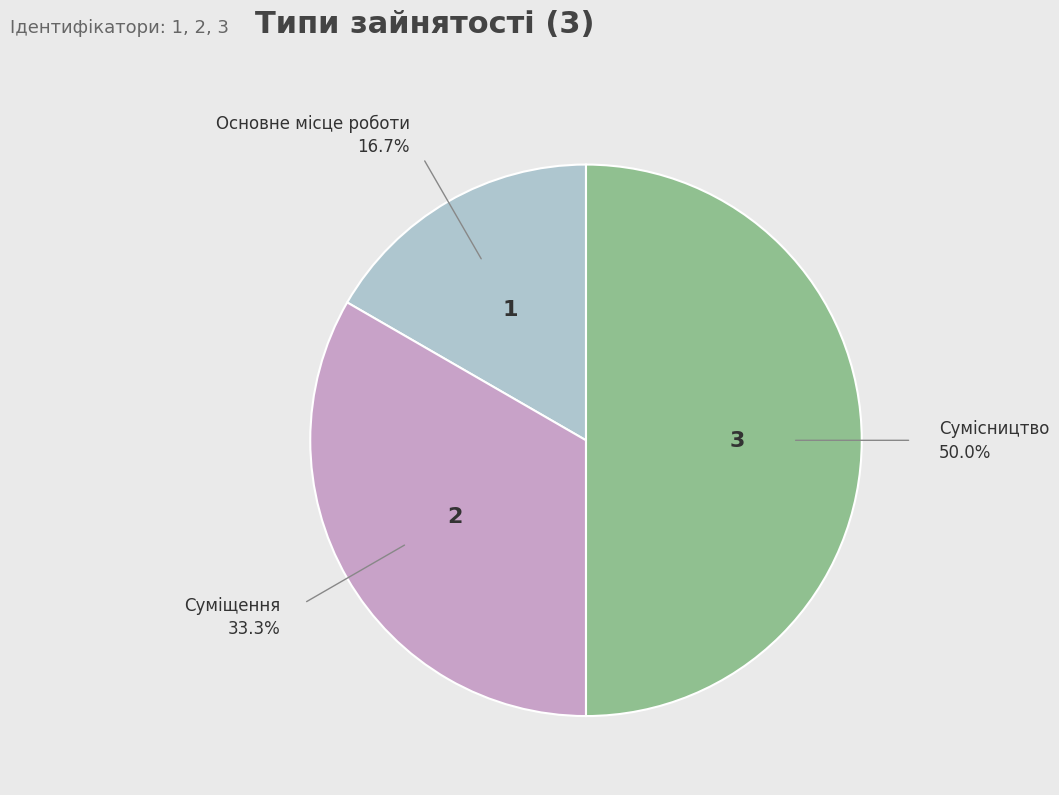

To the nearest percent, what is the difference between the largest and smallest slice percentages?

33%